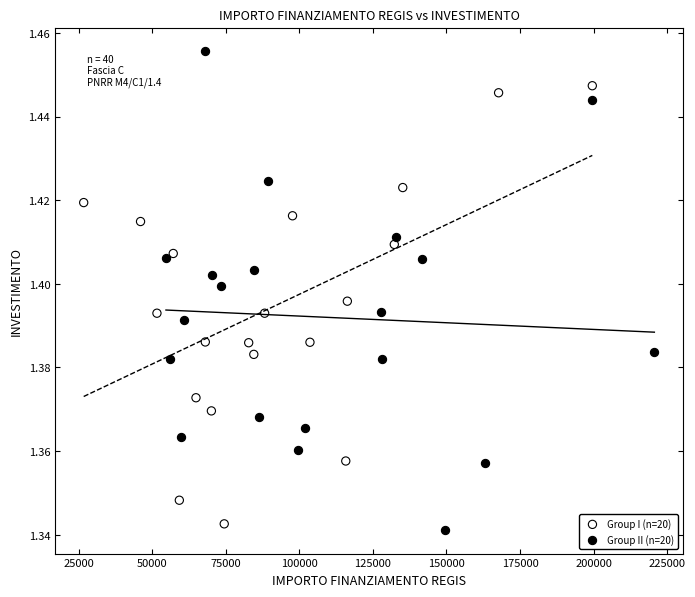

Which series has the widest spread of Y values?

Group II (n=20)